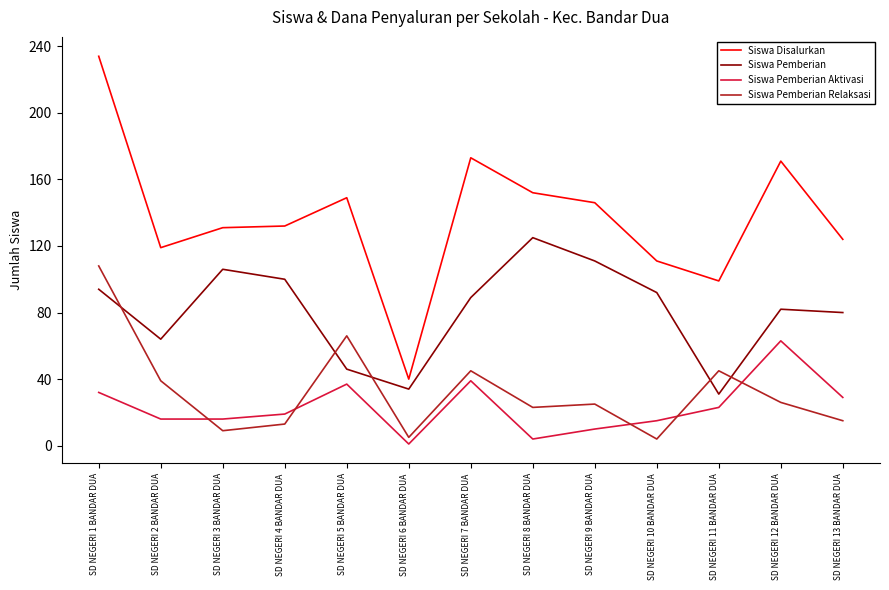

Rank the series at SD NEGERI 12 BANDAR DUA from highest to lowest value.

Siswa Disalurkan, Siswa Pemberian, Siswa Pemberian Aktivasi, Siswa Pemberian Relaksasi